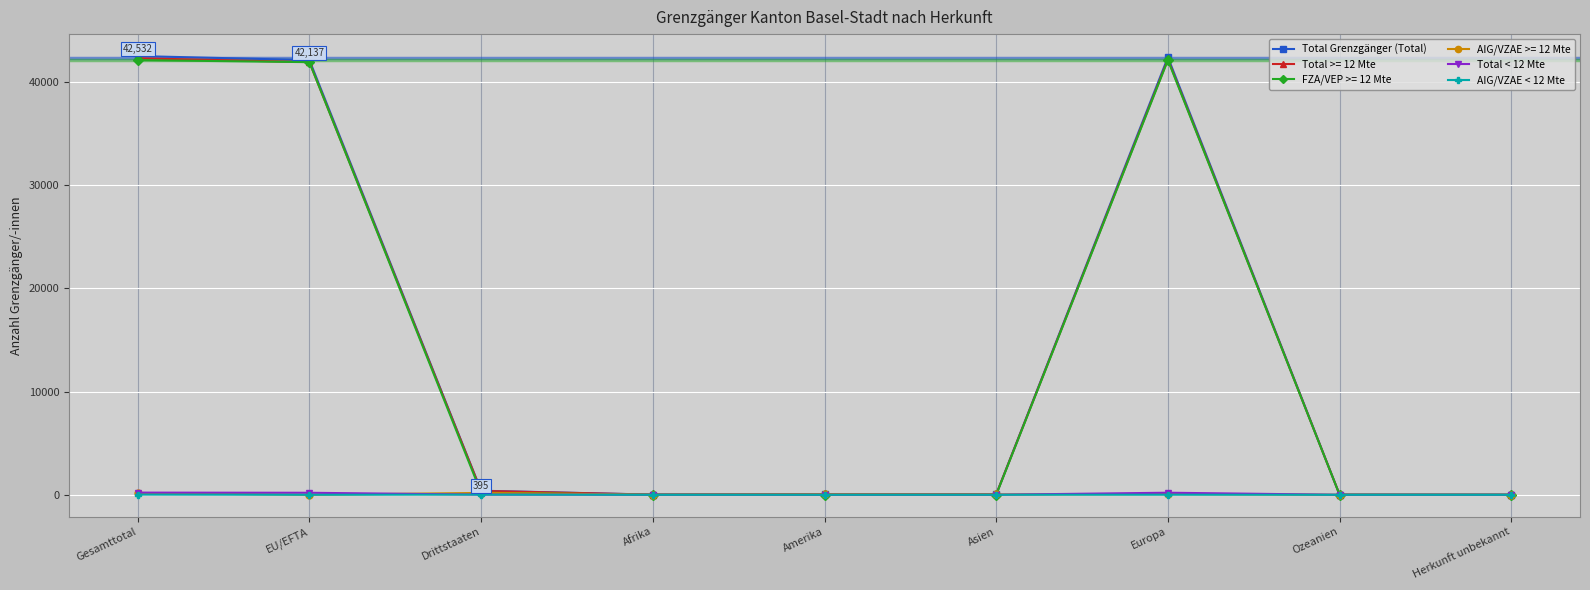

Which series has the widest spread of values?

Total Grenzgänger (Total)